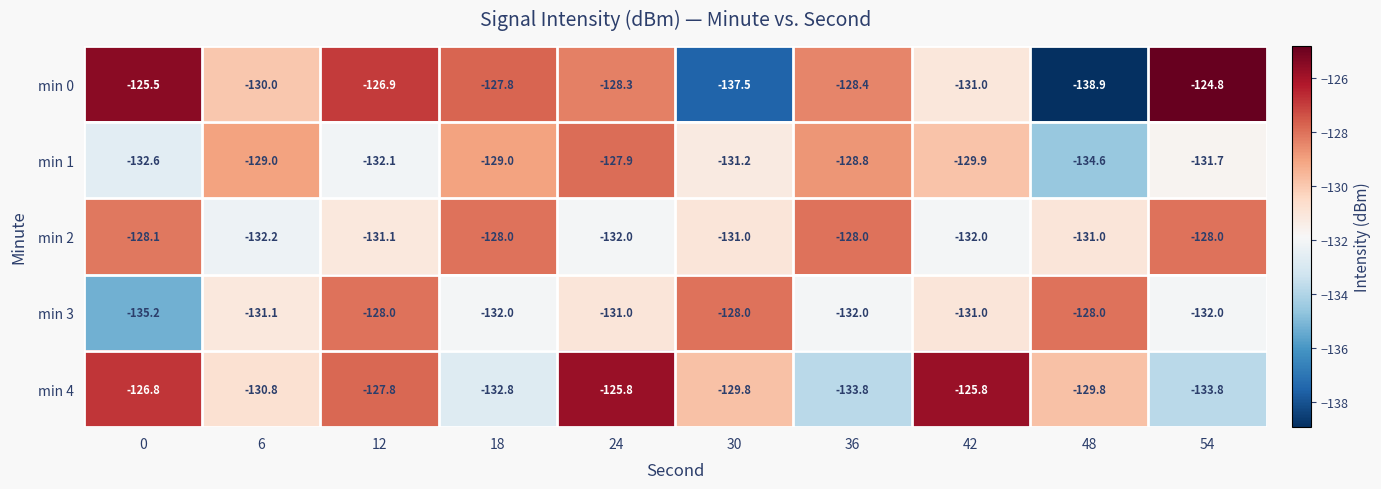

The min 2 series shows -56.1 at 36. True or false?

False